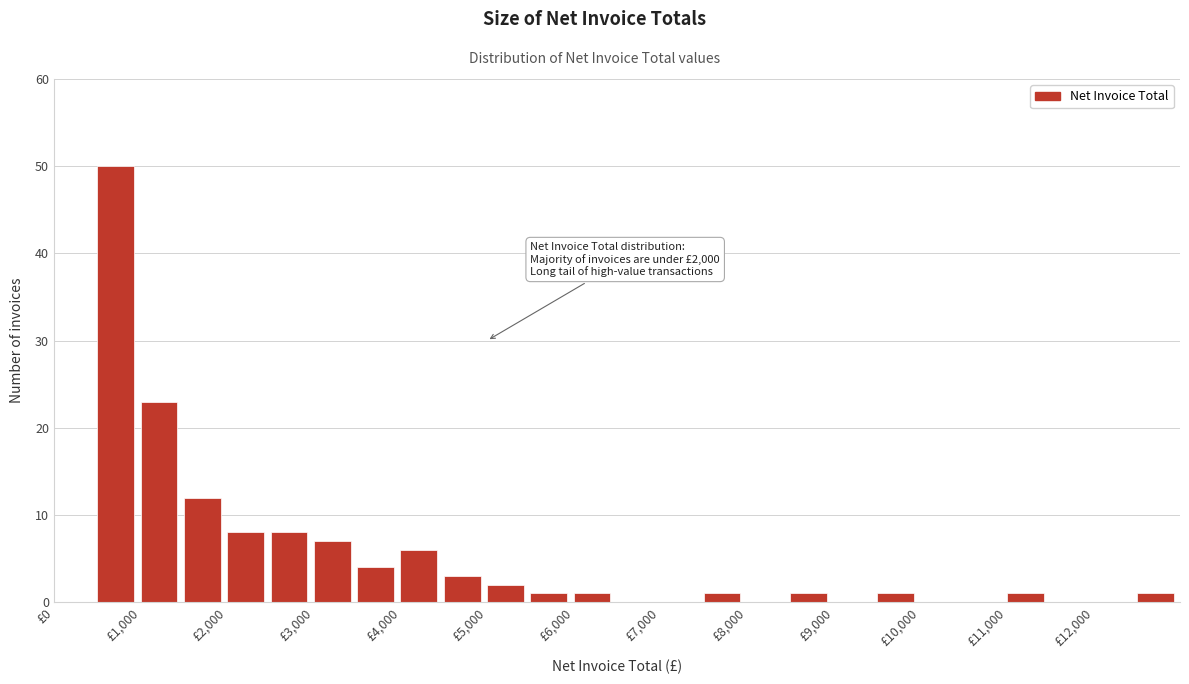

Which range on the x-axis has the tallest bar?

500 to 1000